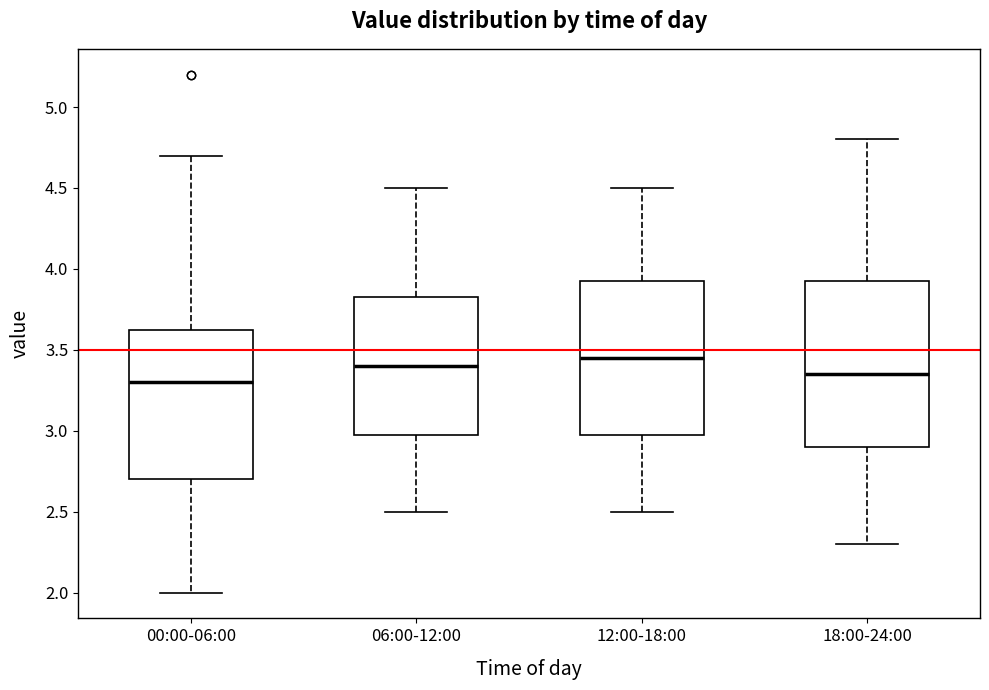

Reading left to right, read every box against the y-axis: the position of its median line, the range the box covers, and the ends of its whiskers. The values are not printed on the chart, so give them approximately, as read against the axis.

00:00-06:00: median 3.30, box 2.70 to 3.65, whiskers 2.00 to 4.70
06:00-12:00: median 3.40, box 3.00 to 3.85, whiskers 2.50 to 4.50
12:00-18:00: median 3.45, box 3.00 to 3.95, whiskers 2.50 to 4.50
18:00-24:00: median 3.35, box 2.90 to 3.95, whiskers 2.30 to 4.80